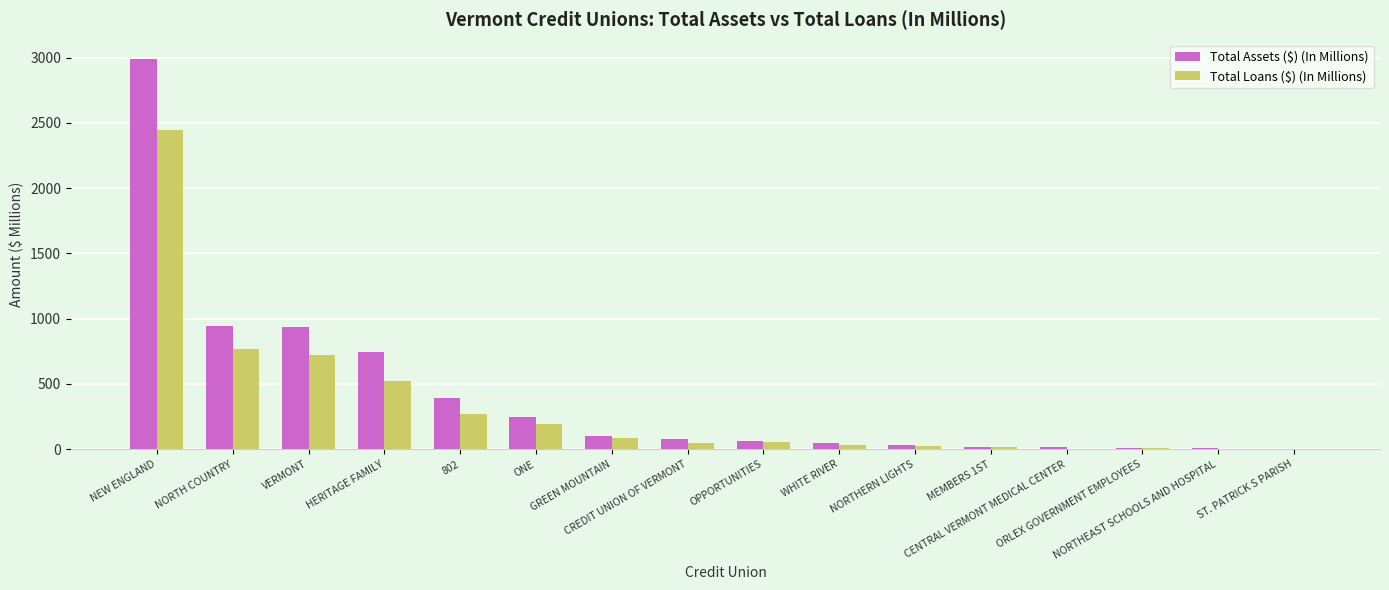

What is the highest value of the Total Loans ($) (In Millions) series?

2446.4